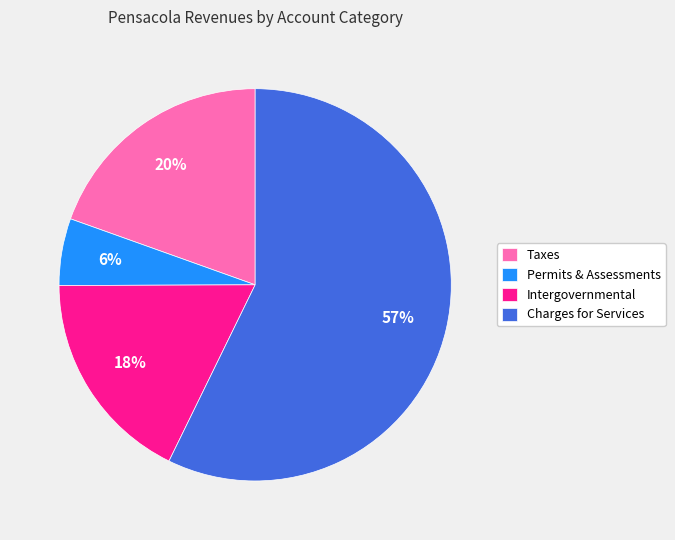

What is the ratio of the value at Charges for Services to the value at Taxes?

2.9